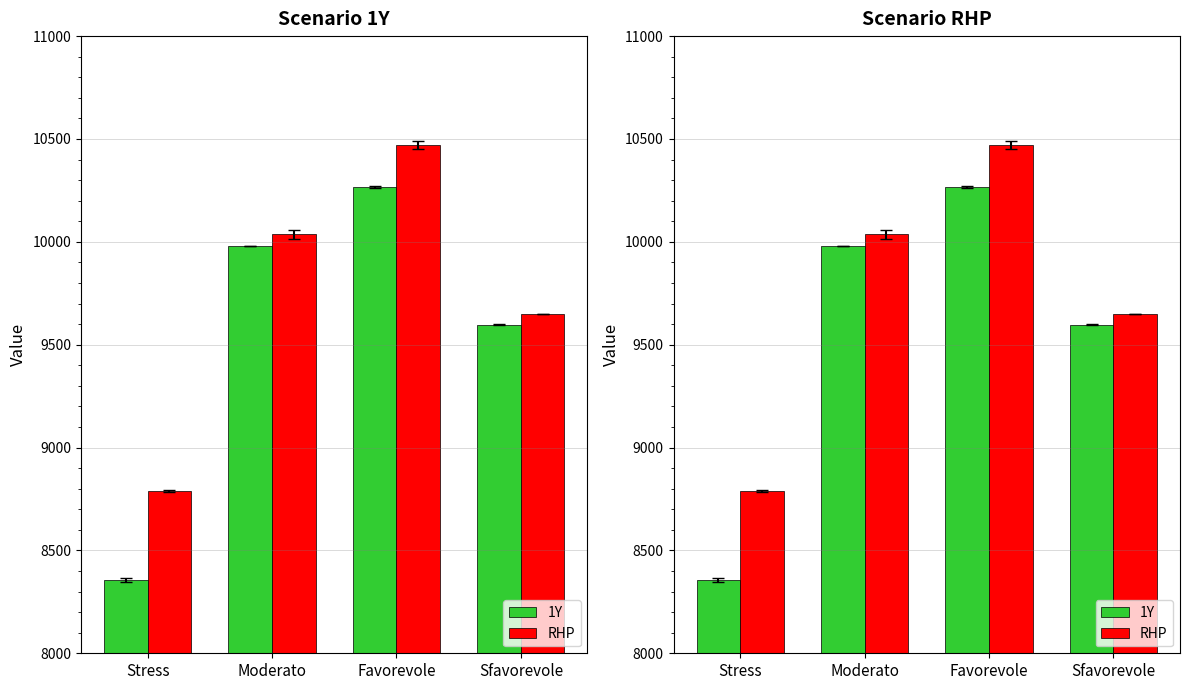

What is the sum of the 1Y values at Stress and Moderato?

18338